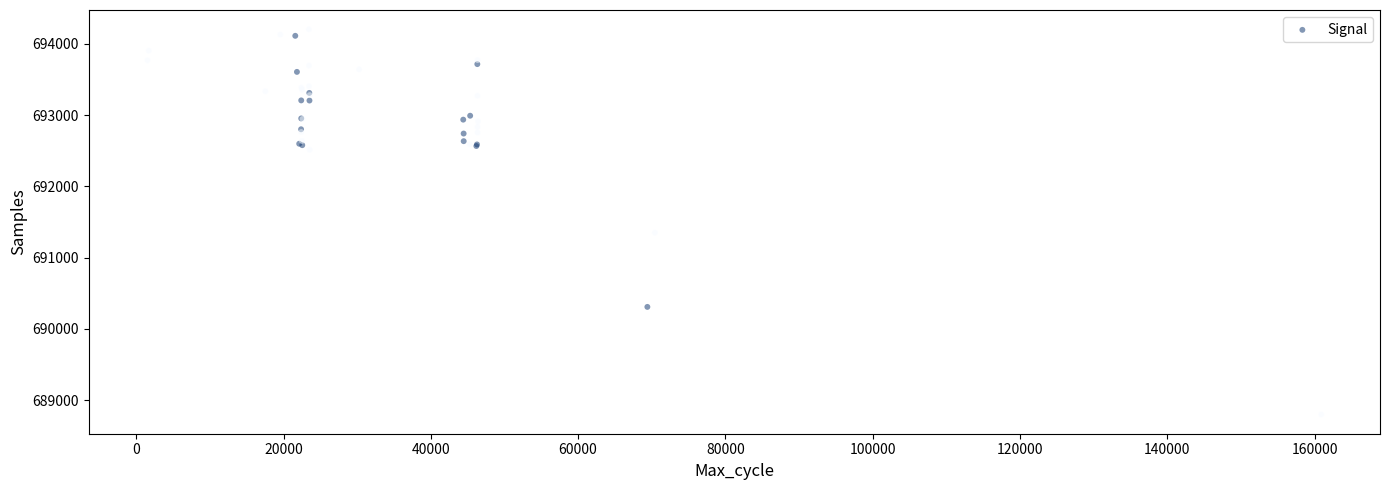

What Y value in the scatter plot is closest to 691501?

691349